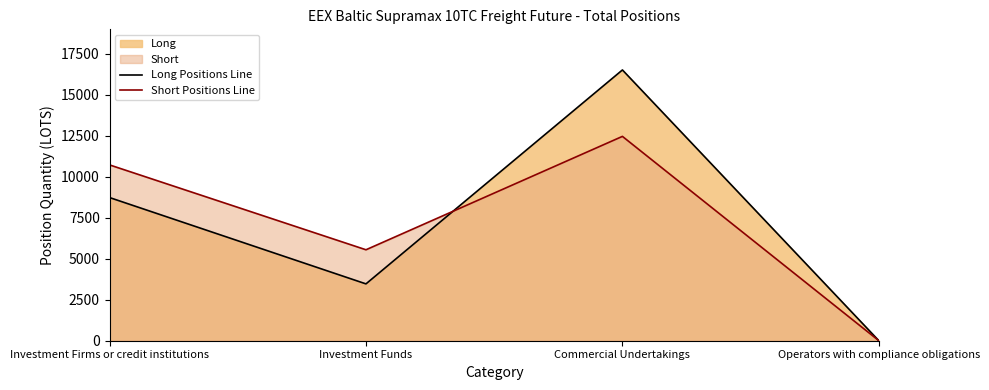

How many data points in Short Positions Line are less than 10721?

2